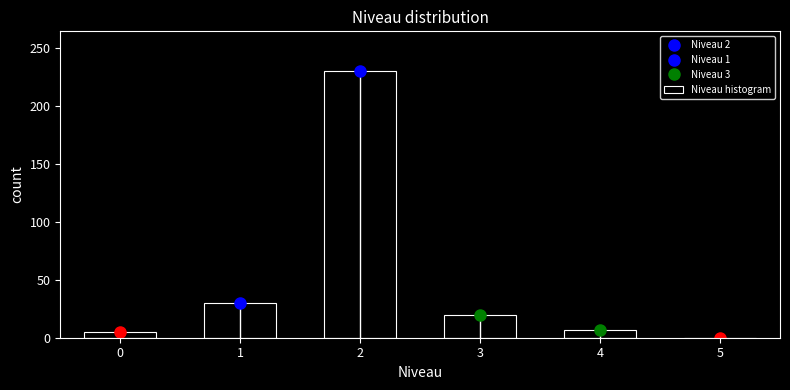

What is the height of the bar covering 3.5 to 4.5 on the x-axis? The values are not printed on the chart, so give them approximately, as read against the axis.

5